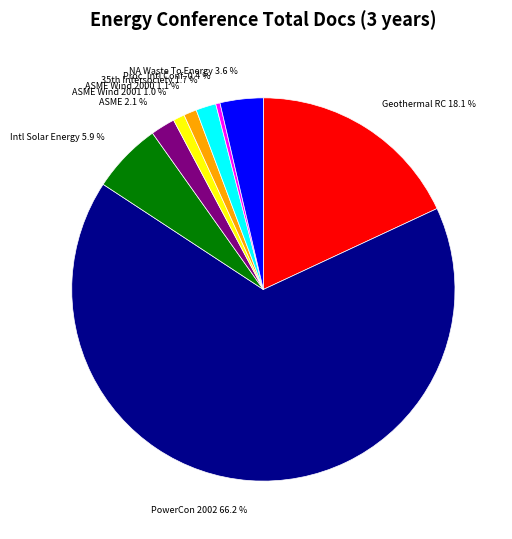

Count the number of slices in the pie.

9